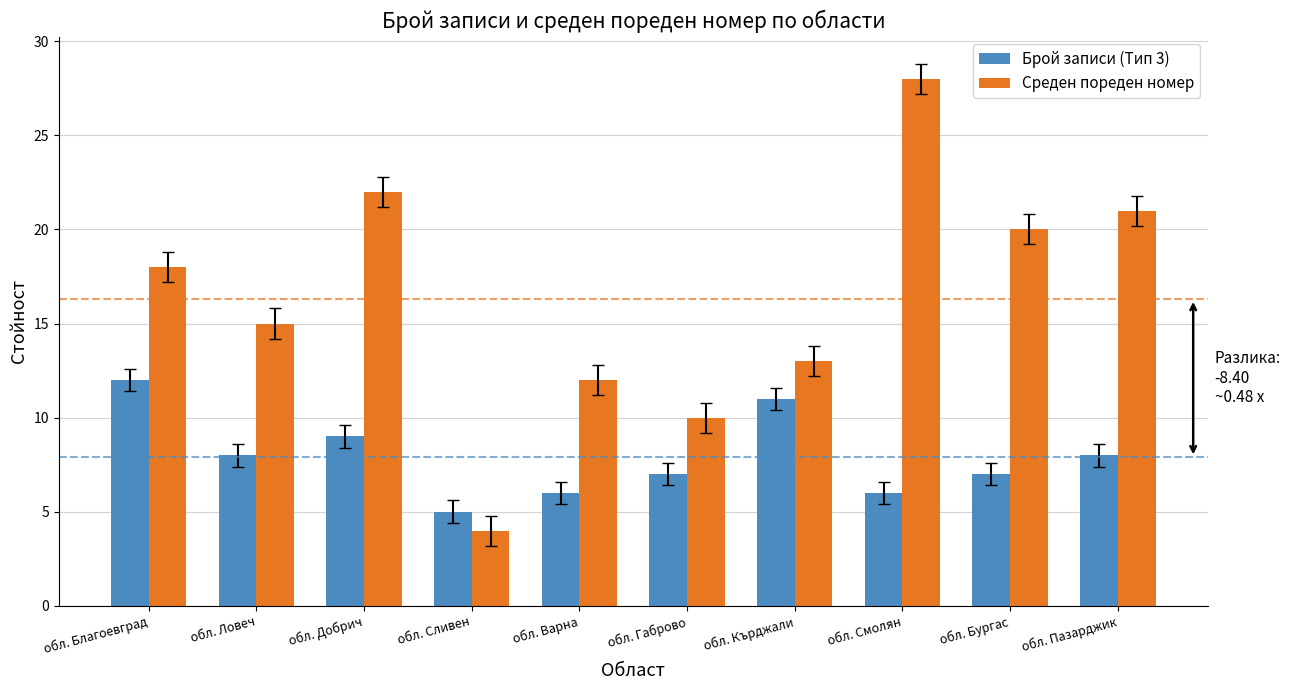

How many bars are there in each group?

2